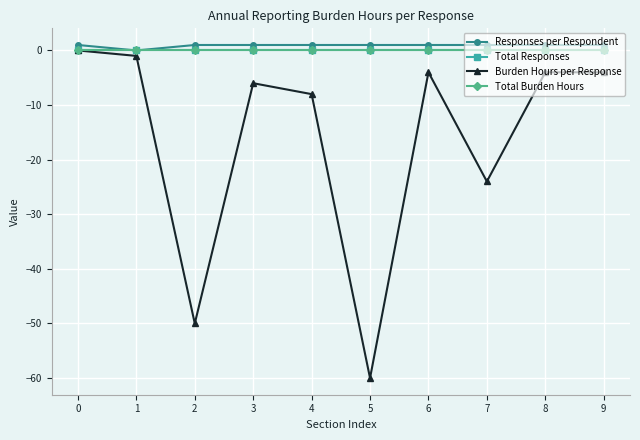

Is this an area chart (filled region under the line)?

No